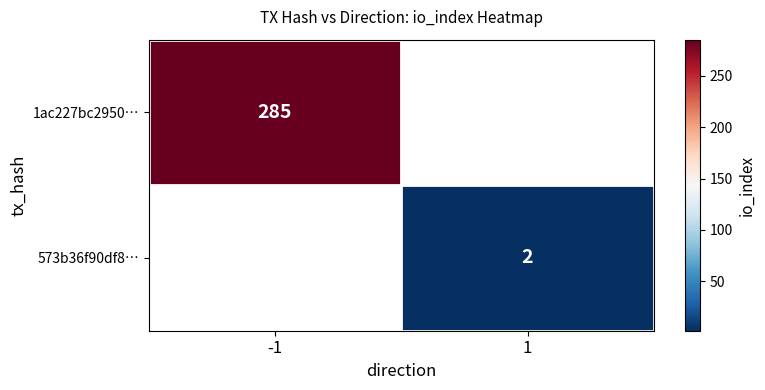

Is it true that 573b36f90df8… equals 1 at 1?

False